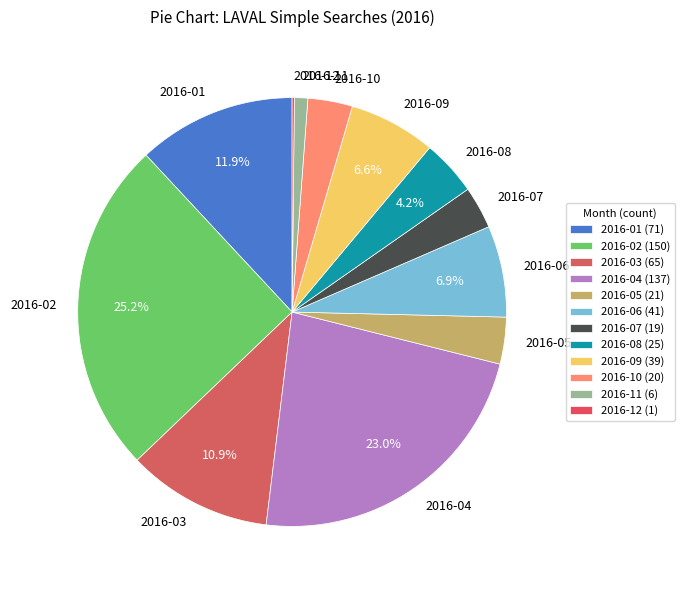

Does any single category account for the majority?

No